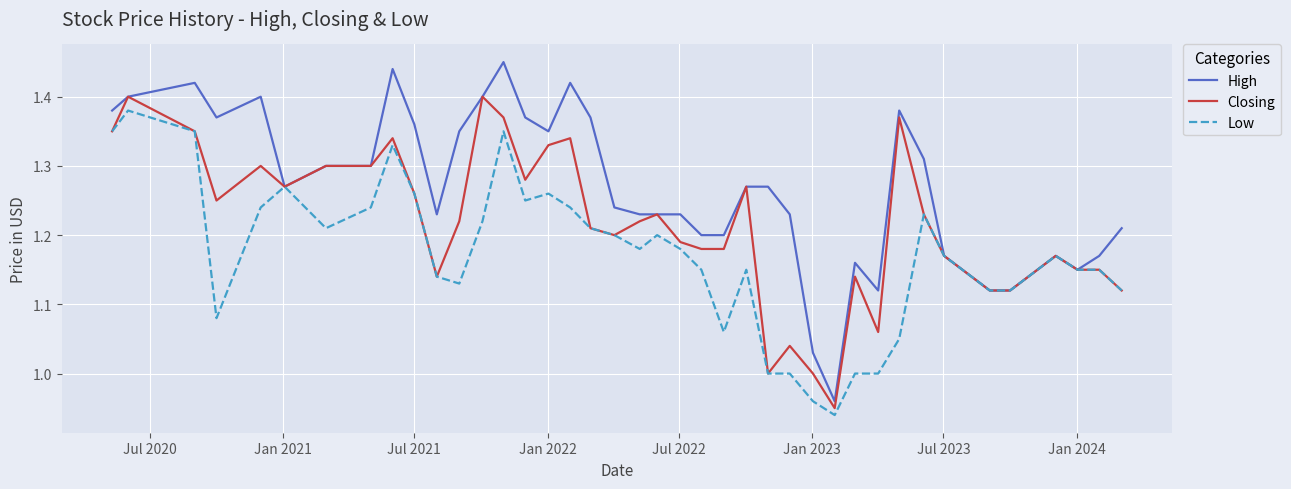

Which series has the largest total across all categories?

High